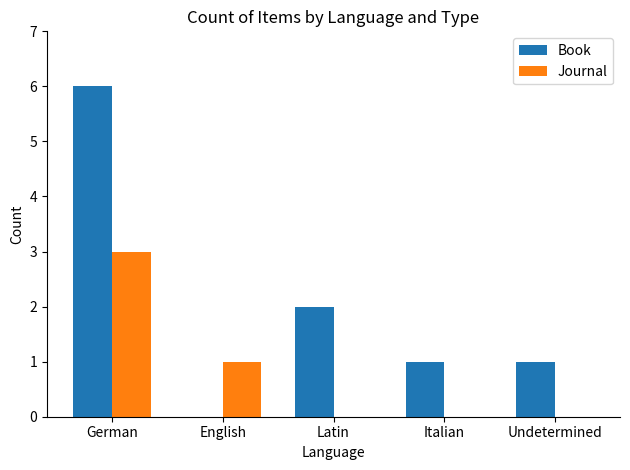

What is the total value across all series at German?

9